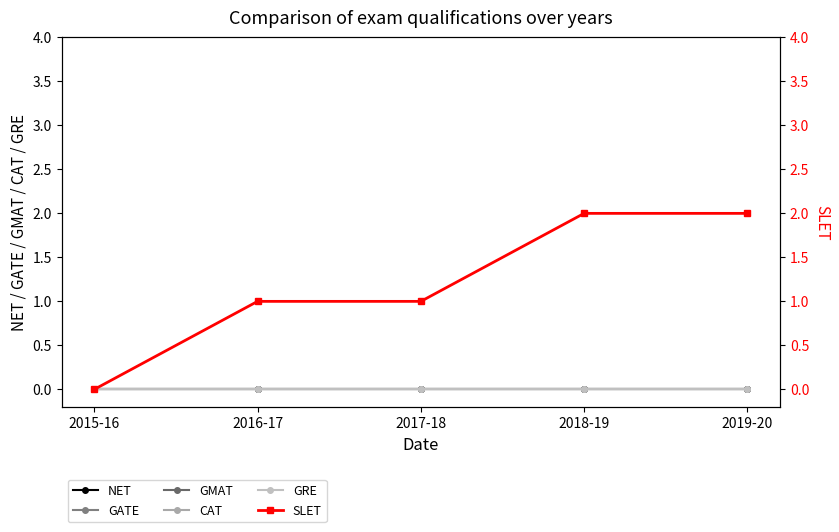

What are all the series names shown in the legend?

NET, GATE, GMAT, CAT, GRE, SLET